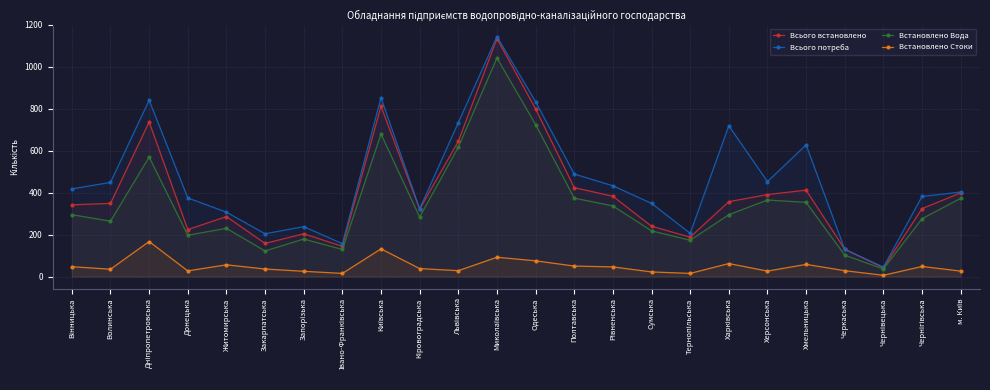

How many data points does each series have?

24